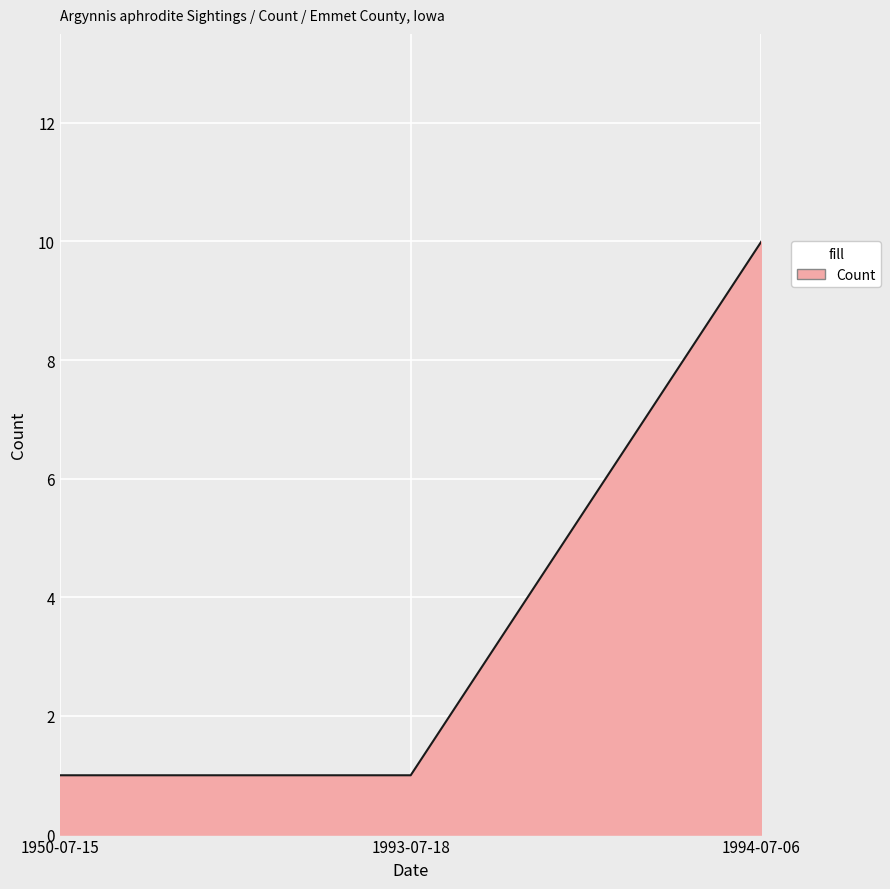

What position from the right is 1994-07-06?

1